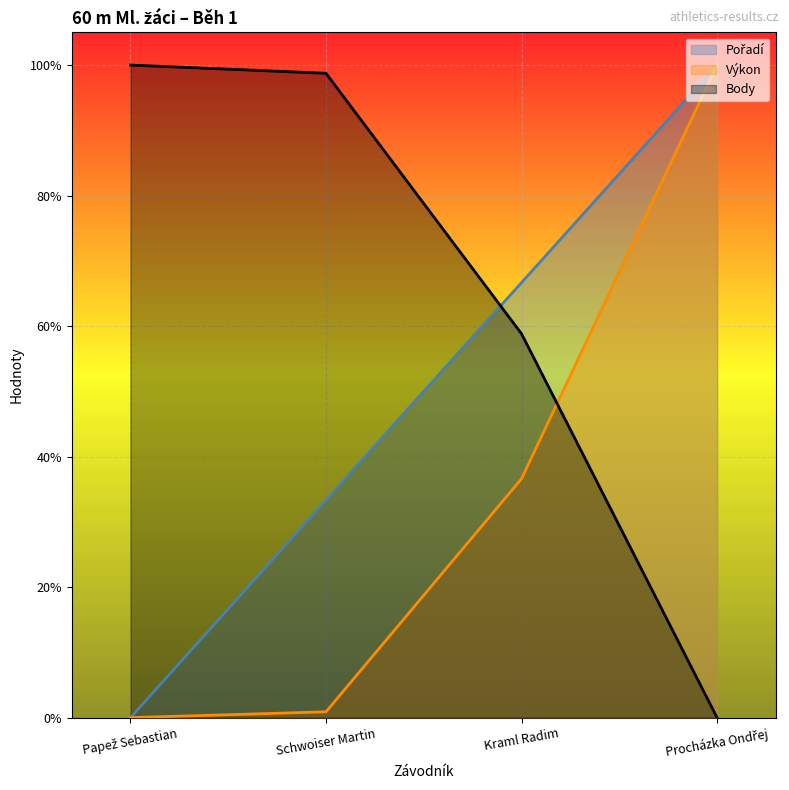

True or false: Body has more than 1 points higher than both neighbors.

False